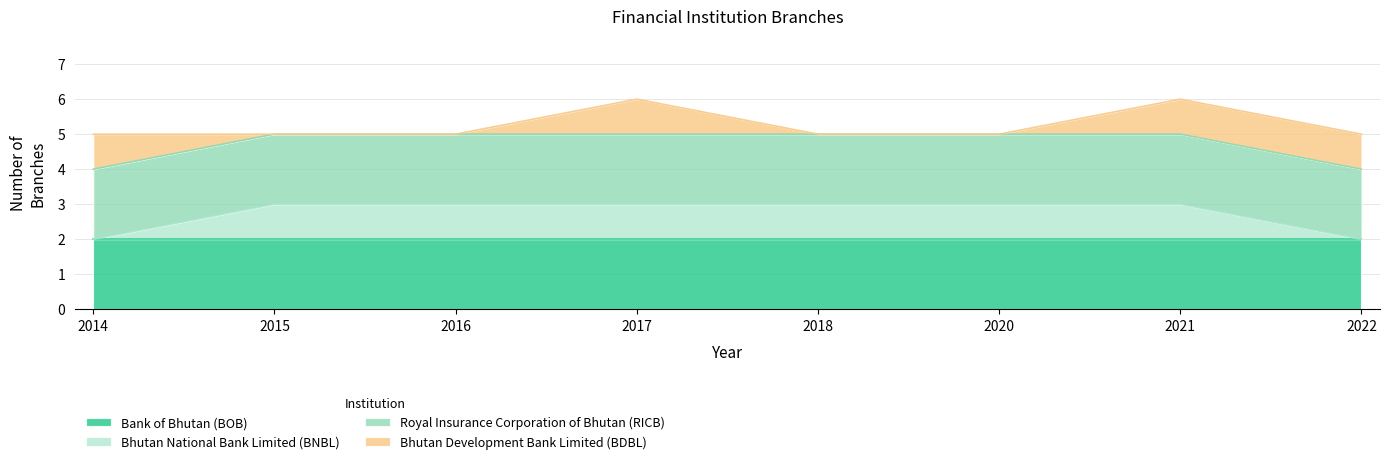

How many categories are shown in the chart?

8